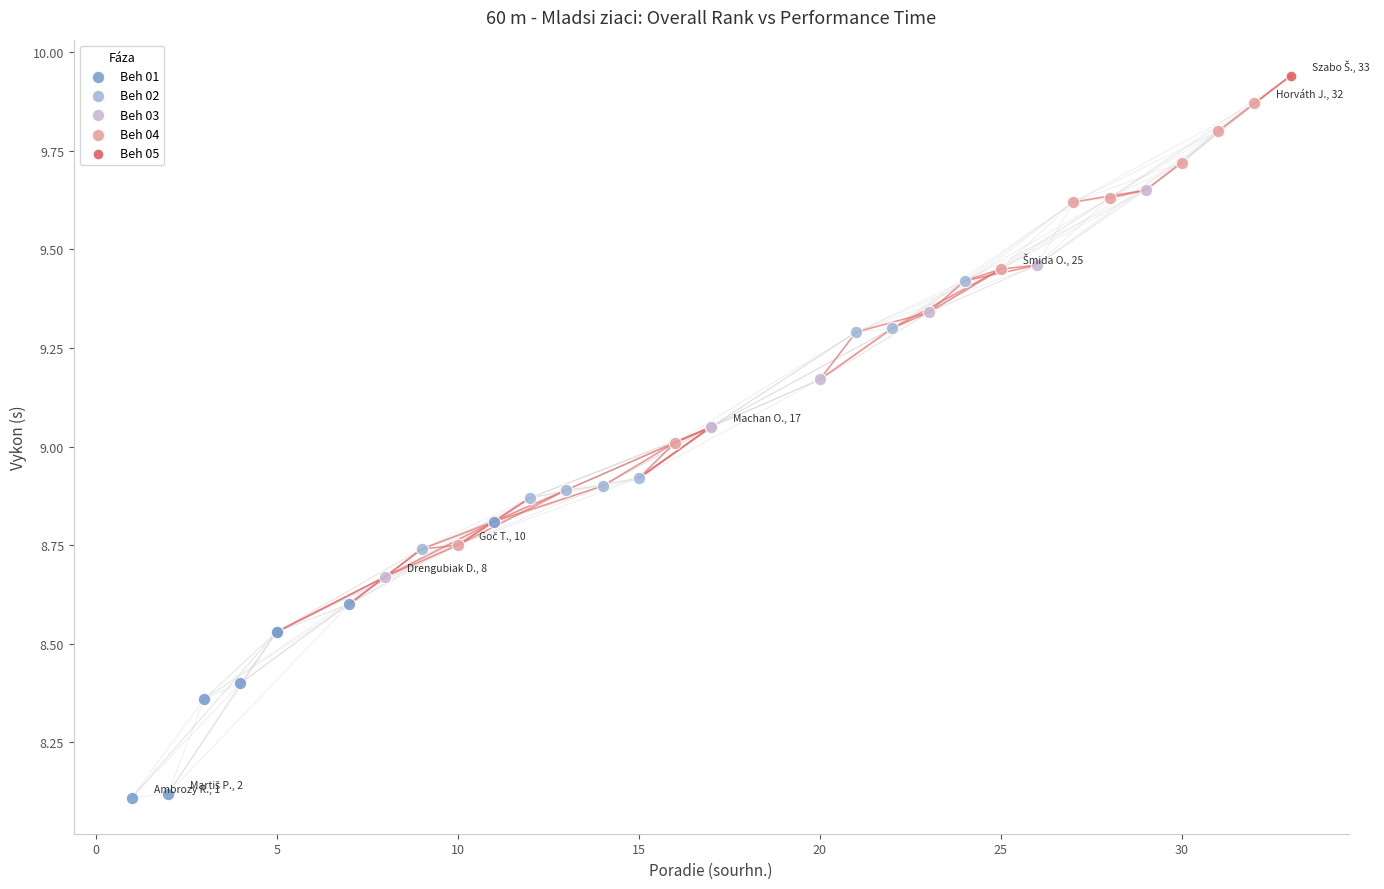

Which series reaches the minimum Y coordinate?

Beh 01